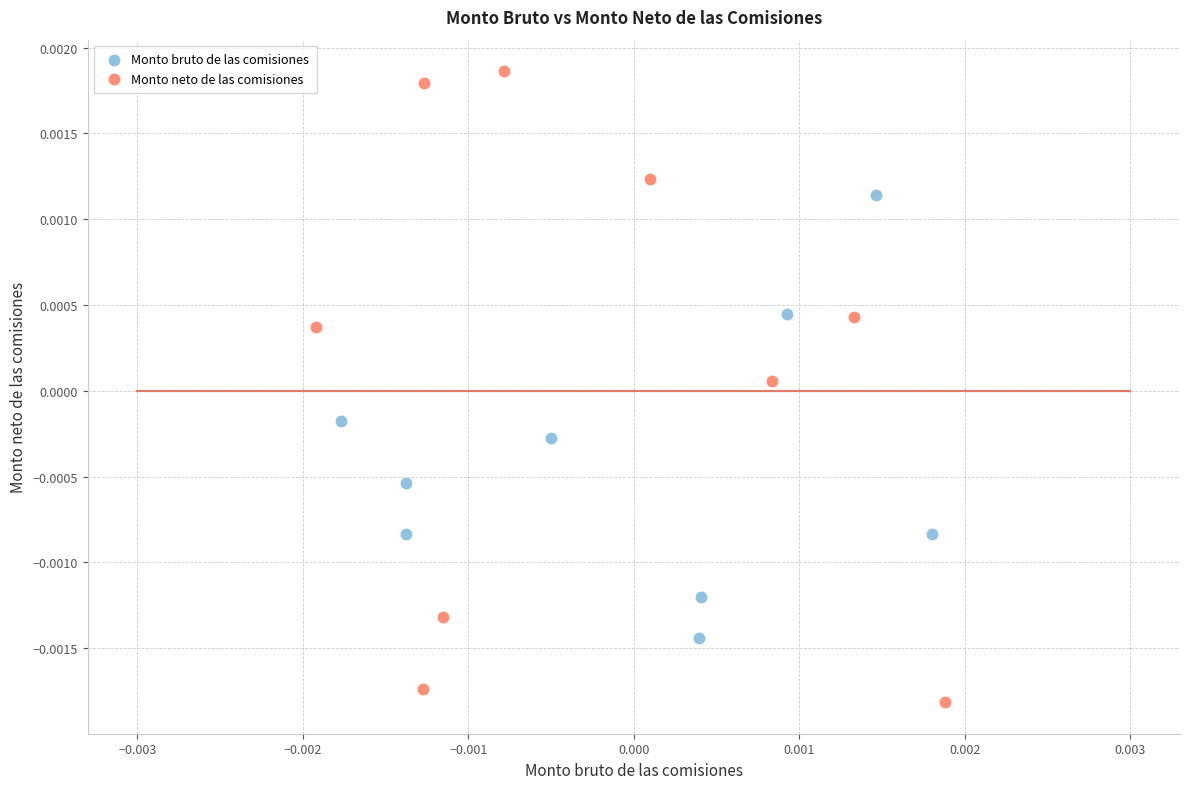

What are all the series names shown in the legend?

Monto bruto de las comisiones, Monto neto de las comisiones